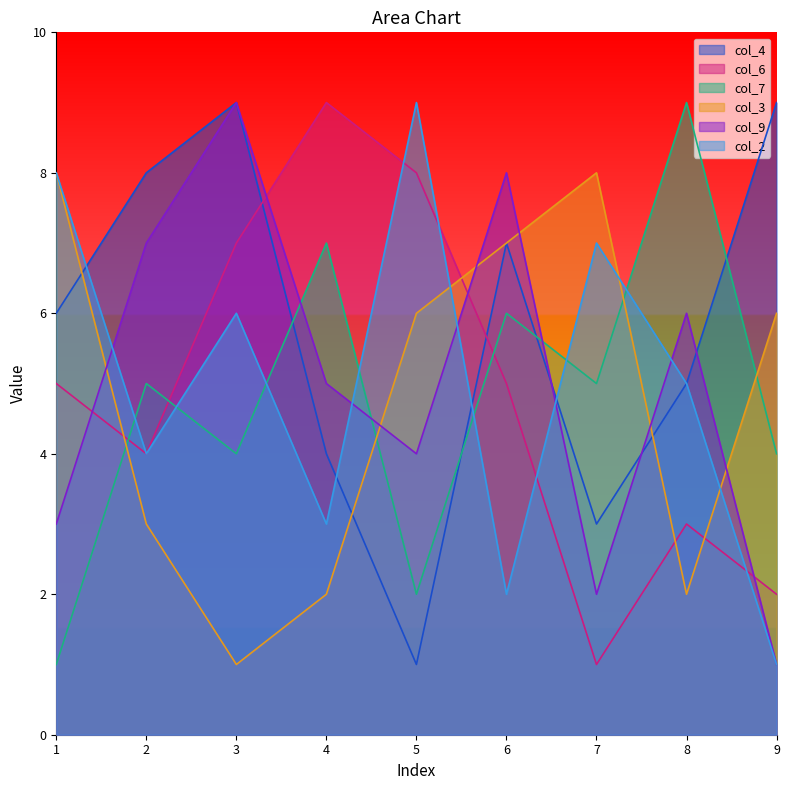

What is the value of the col_9 point at the 2nd from the left?

7